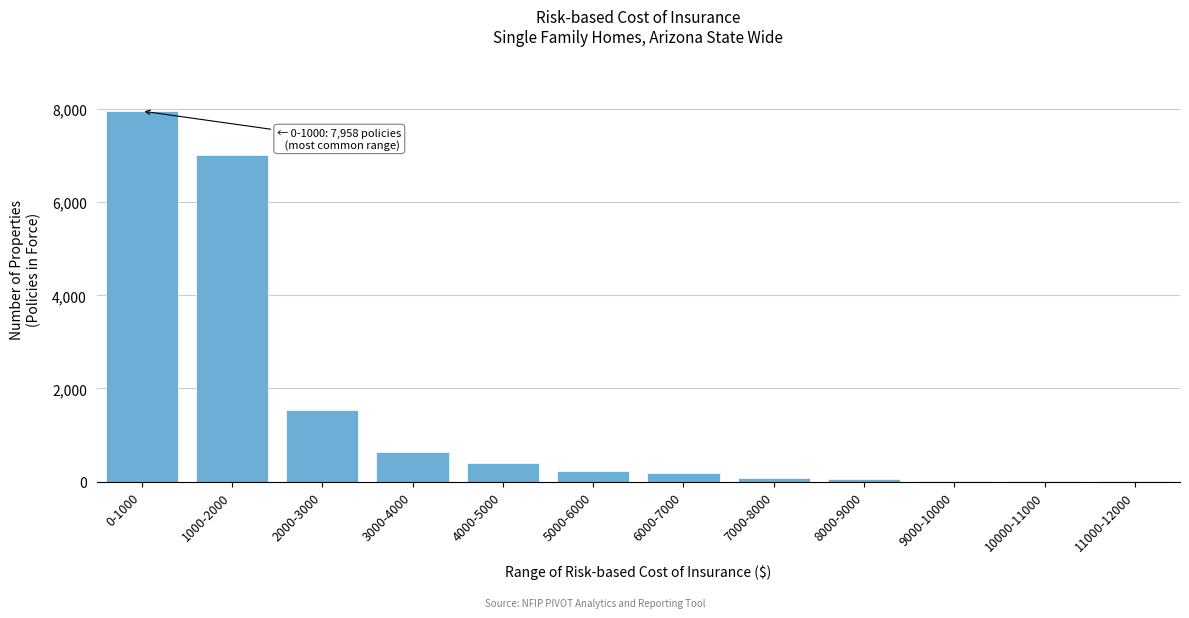

What is the sum of all values?

18119